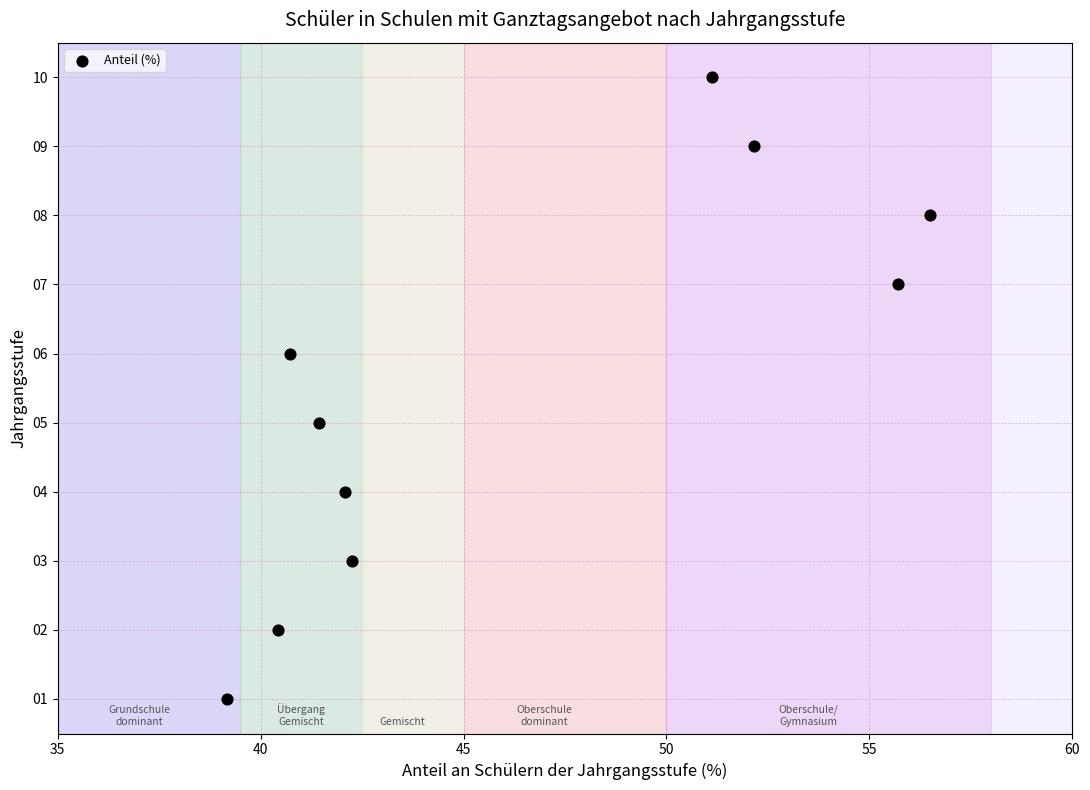

What is the average Y value?

6